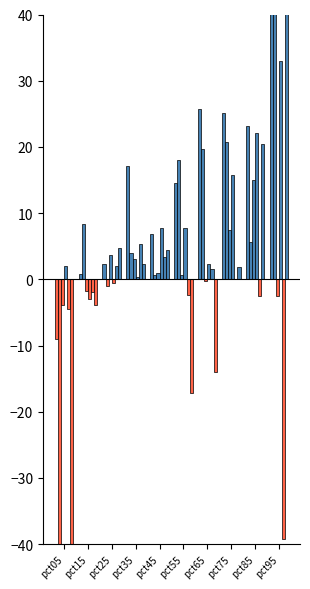

Which series changed the most between pct25 and pct75?

Jan